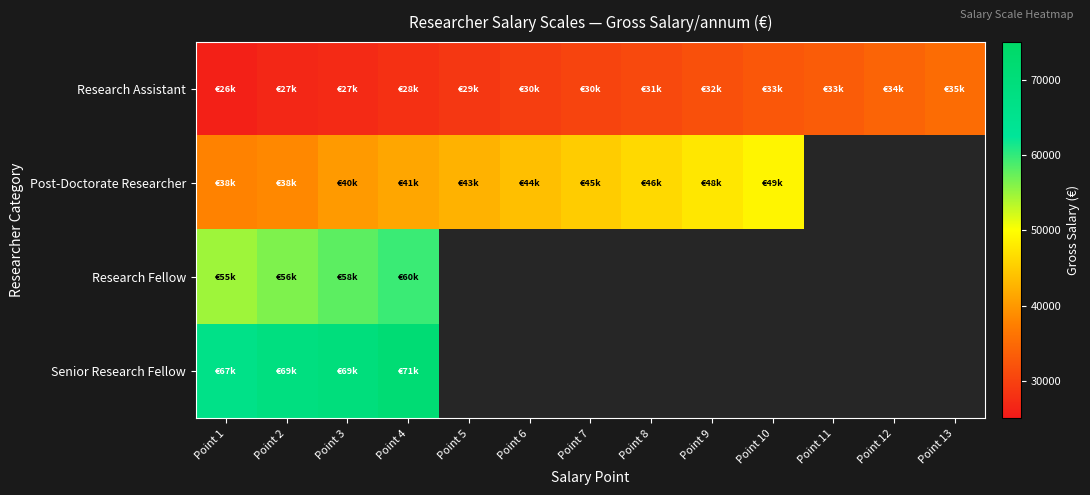

List the series in order of their overall mean, lowest first.

Research Fellow, Senior Research Fellow, Research Assistant, Post-Doctorate Researcher